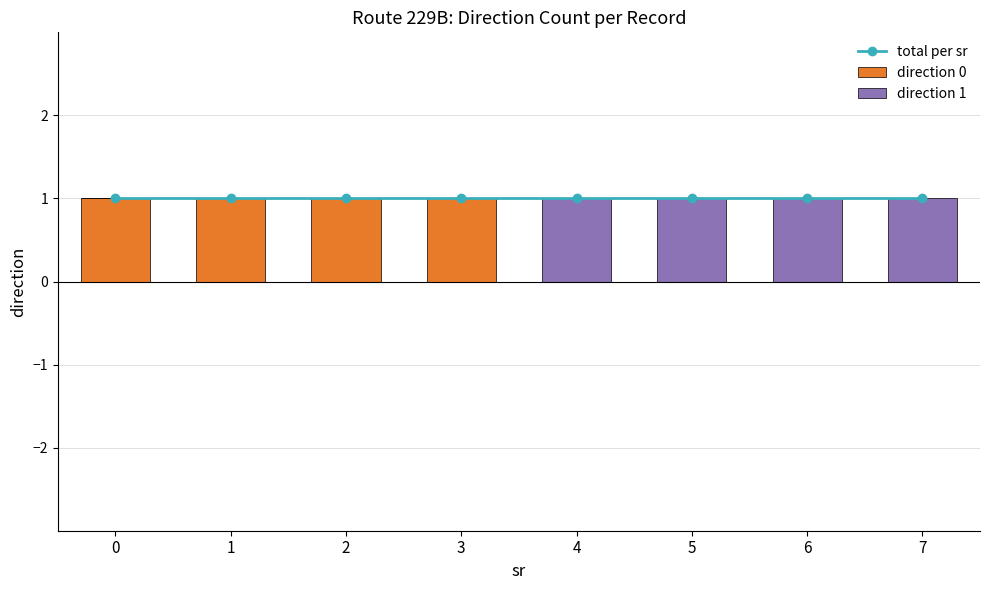

How many groups of bars are there?

8